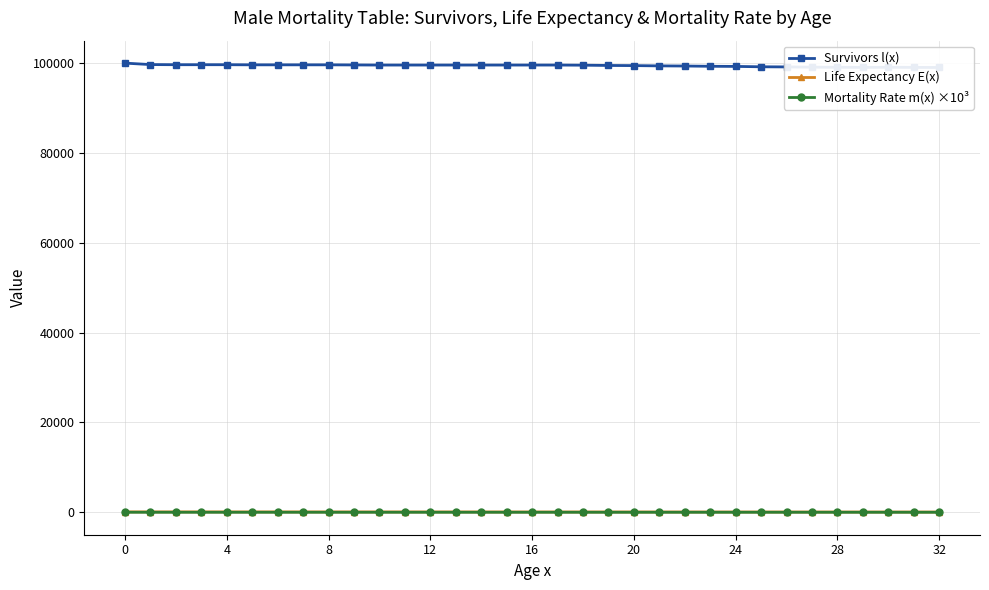

True or false: Mortality Rate m(x) ×10³ has more than 0 points higher than both neighbors.

True